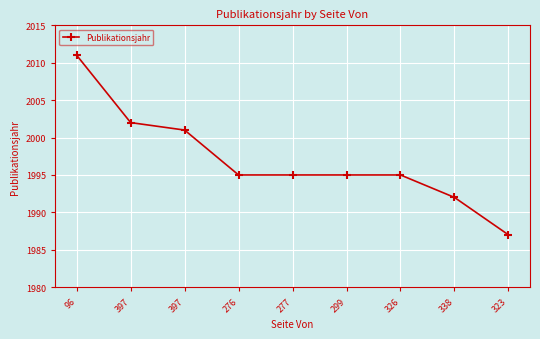

What is the change in value from 397 to 299?

-7